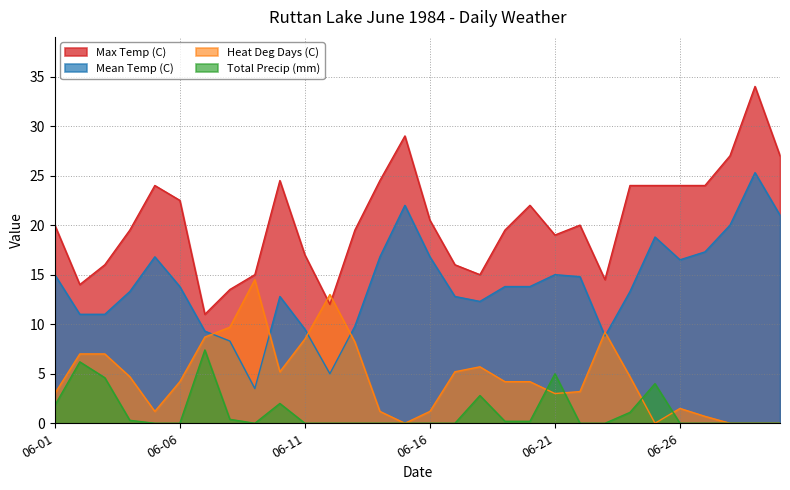

What is the total value across all series at 1984-06-04?

37.8